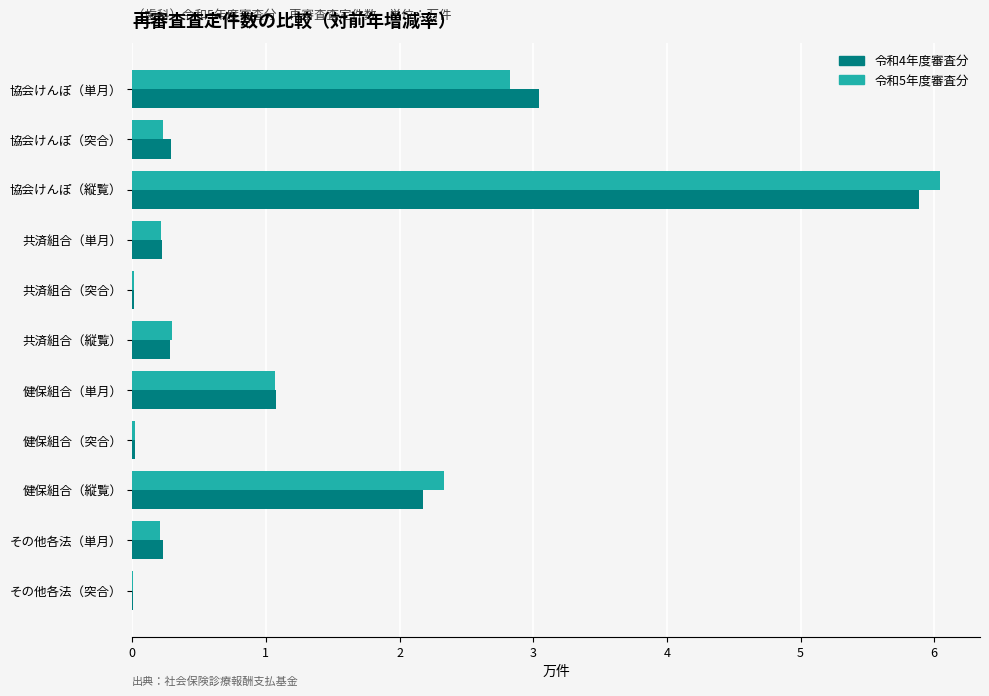

Which series has the widest spread of values?

令和5年度審査分